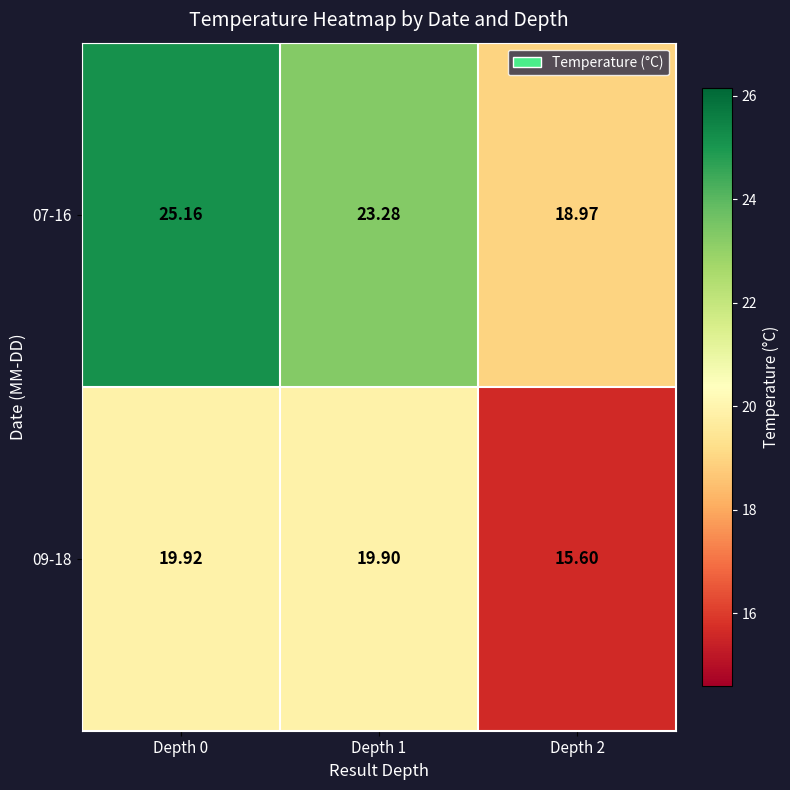

Is the value of 09-18 at Depth 0 greater than the value of 07-16 at Depth 2?

Yes